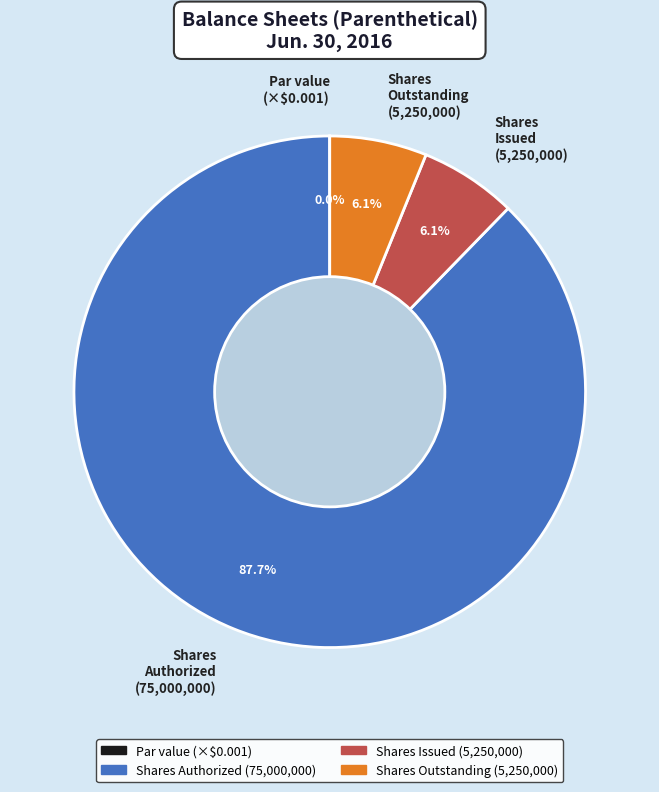

Which has a higher value, Shares Authorized (75,000,000) or Shares Outstanding (5,250,000)?

Shares Authorized (75,000,000)